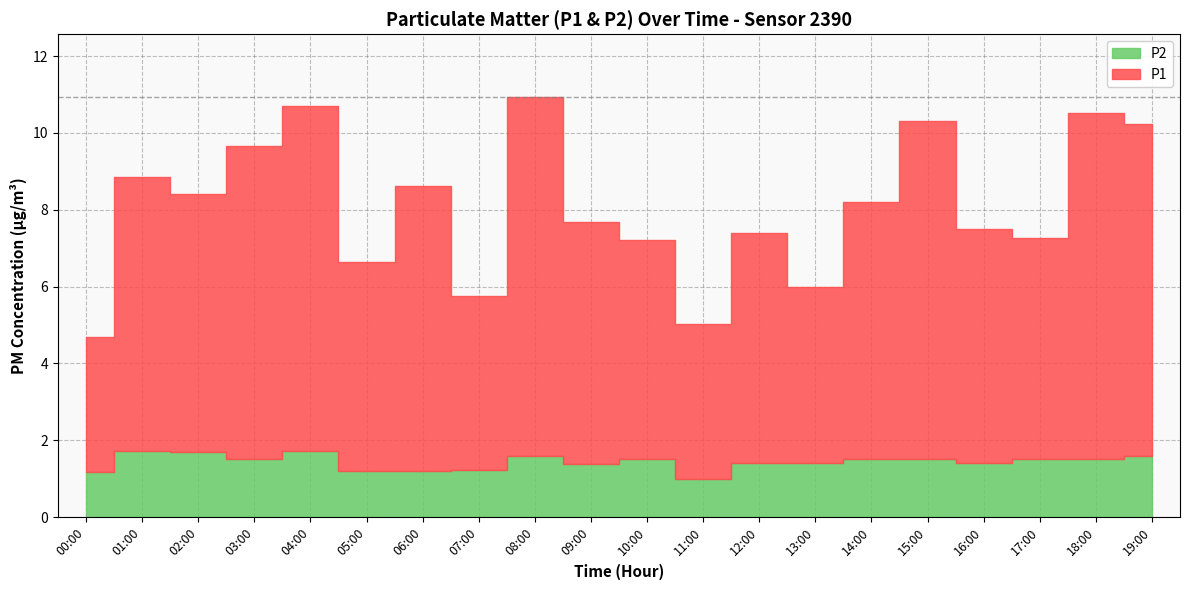

Between 08:00 and 12:00, which is larger?

08:00